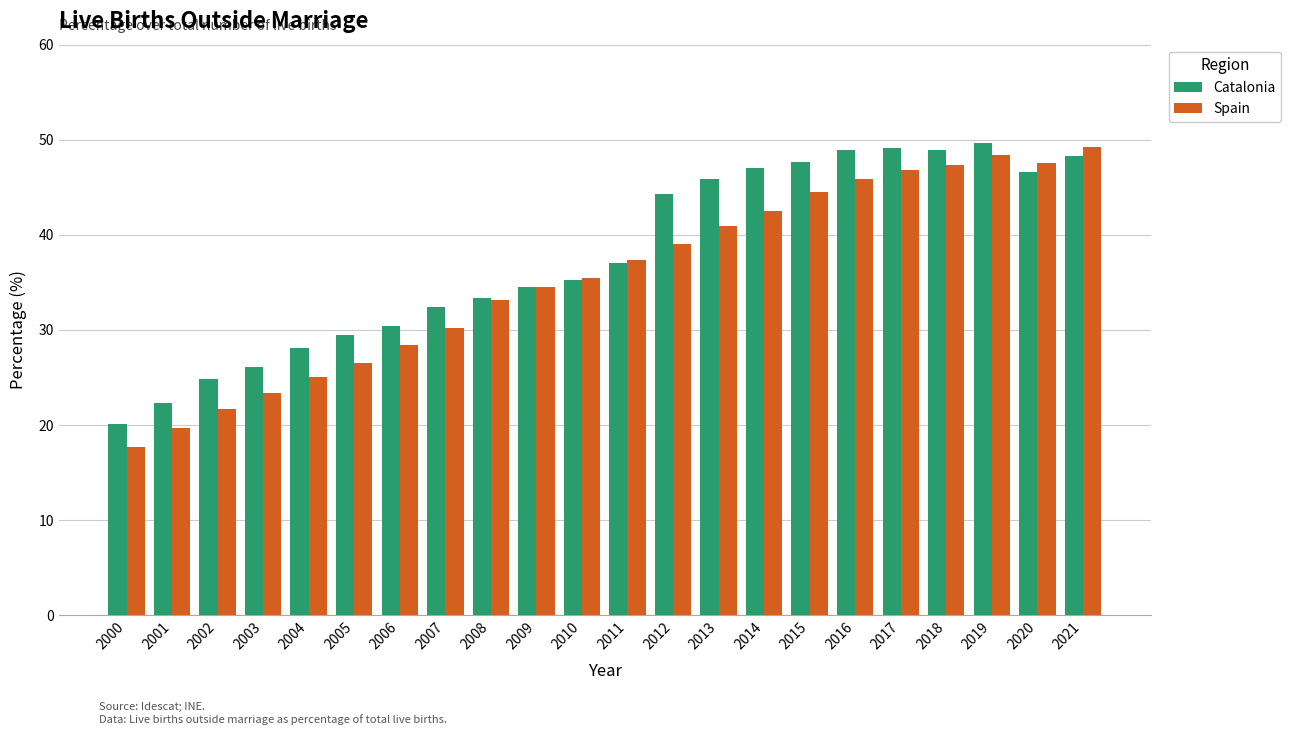

The Catalonia series shows 75.1 at 2013. True or false?

False